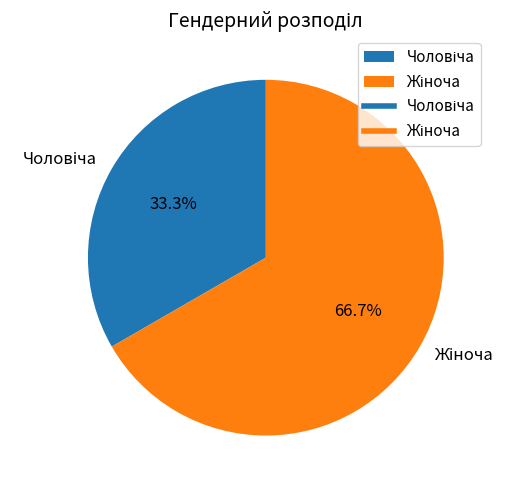

Is there any slice that represents more than half of the pie?

Yes